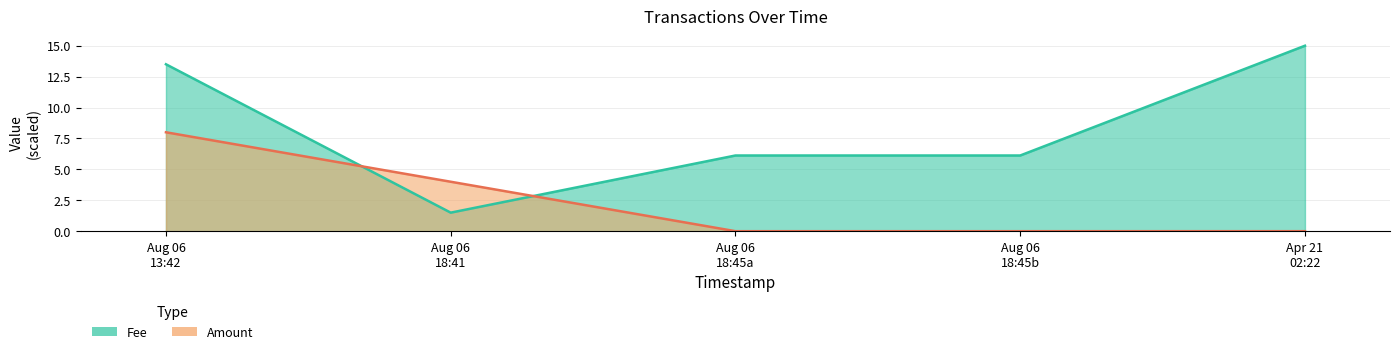

Which has a higher value, Aug 06 18:45a or Aug 06 18:45b?

Aug 06 18:45b